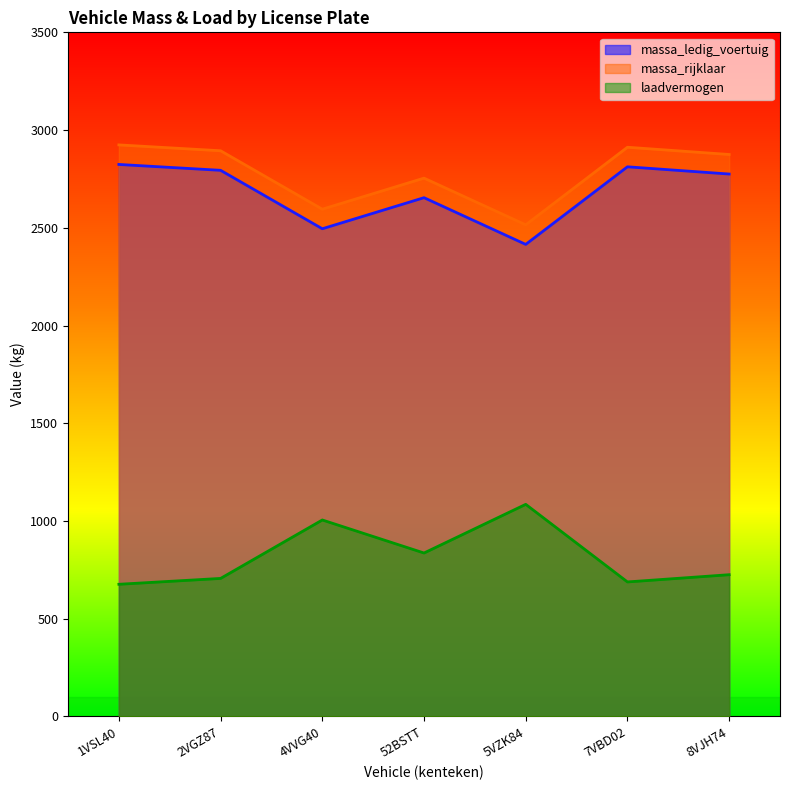

Reading left to right, extract all data points from this chart.

massa_ledig_voertuig: 2824	2794	2495	2654	2415	2812	2775
massa_rijklaar: 2924	2894	2595	2754	2515	2912	2875
laadvermogen: 676	706	1005	836	1085	688	725